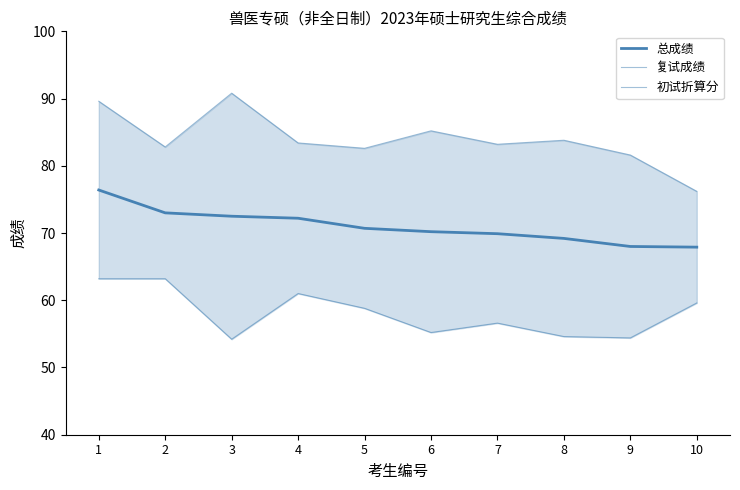

What is the difference between the second highest and minimum values in the 复试成绩 series?

13.4